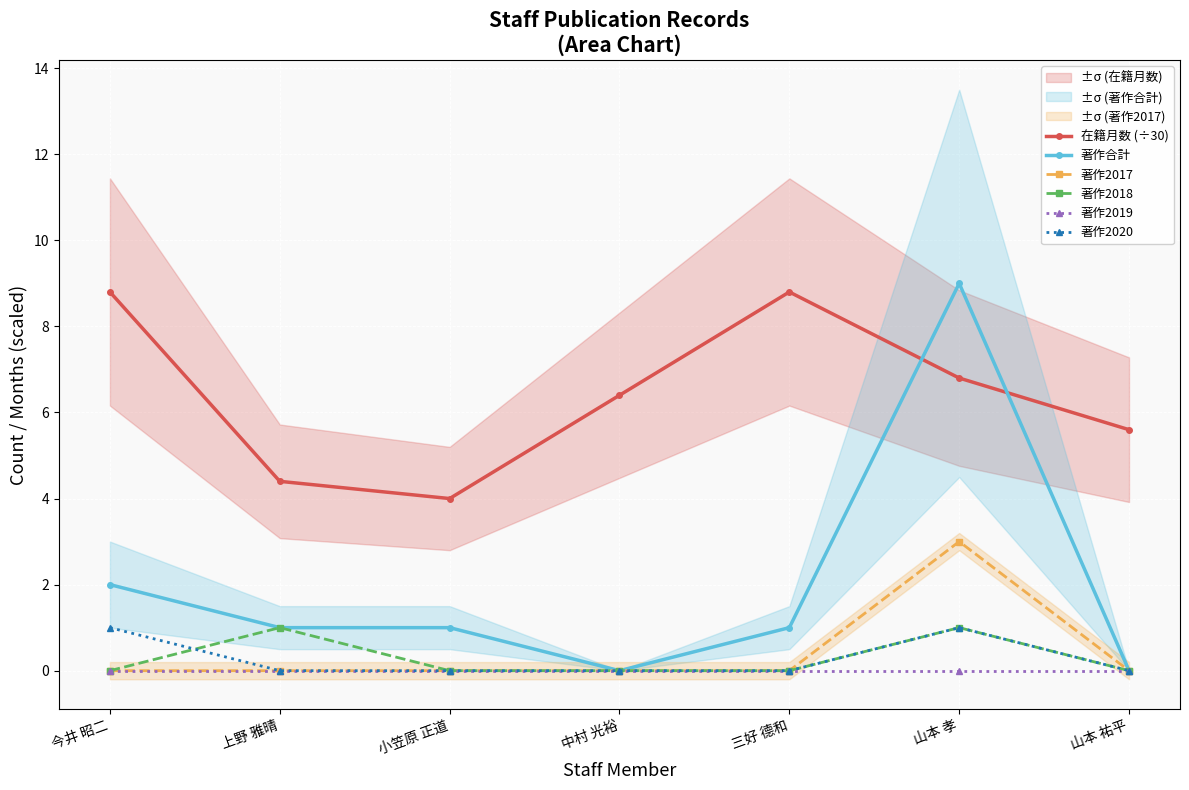

At which category is the sum across all series the highest?

山本 孝